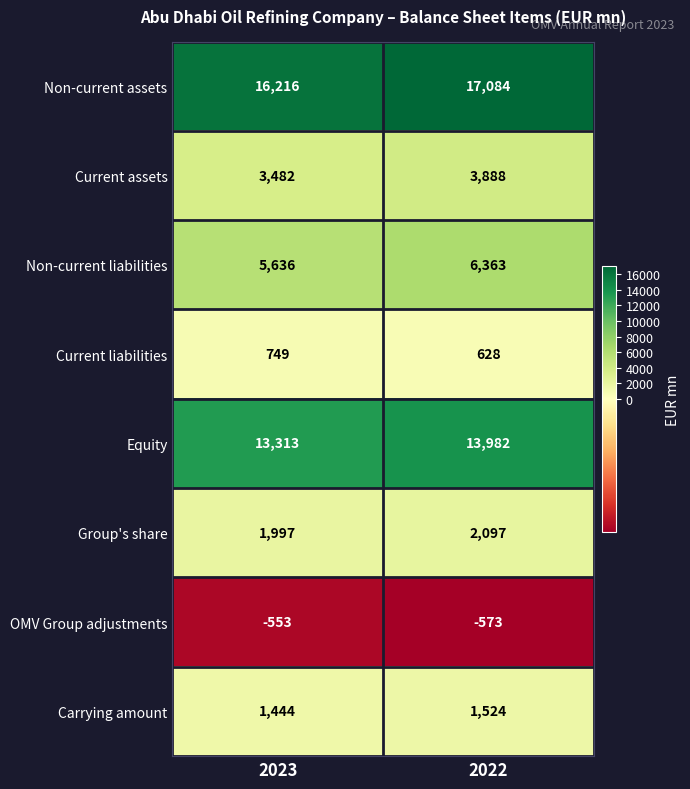

What is the sum of all Non-current assets values?

33300